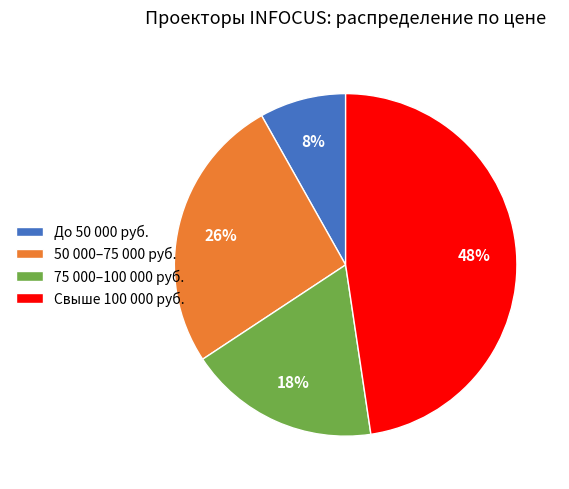

Which category has the smallest portion of the pie?

До 50 000 руб.